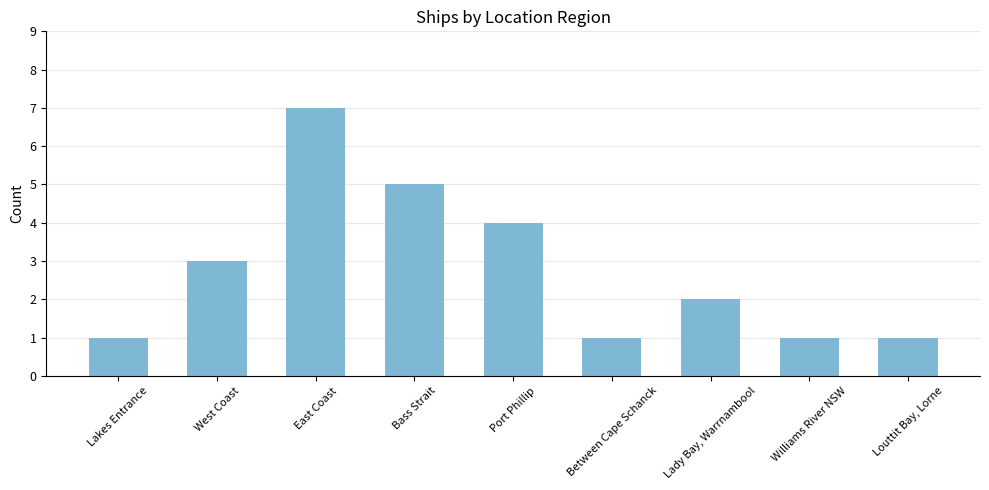

Does the chart contain any negative values?

No